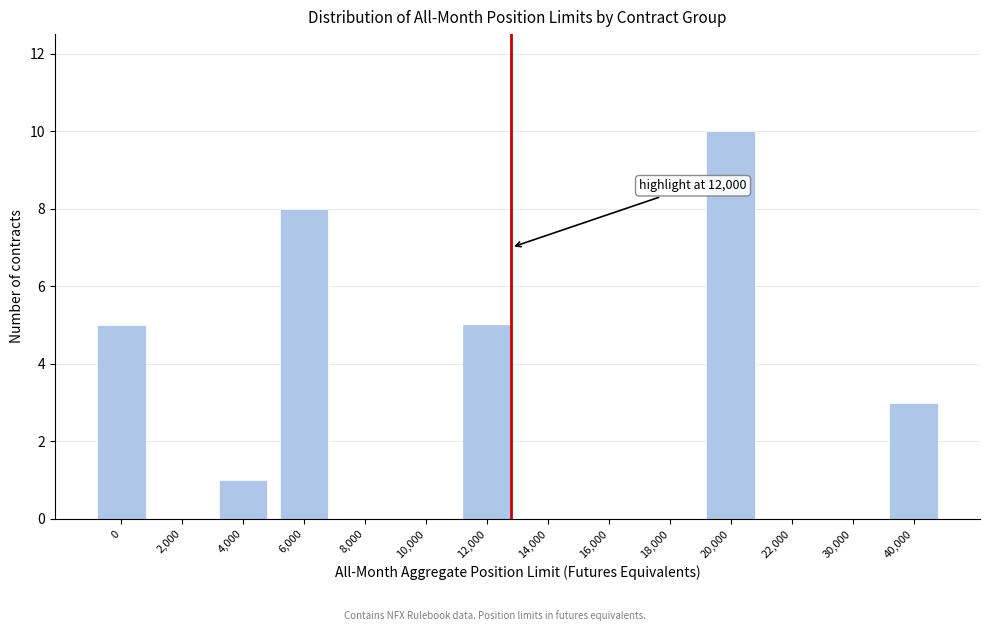

Reading left to right, list all the values displayed in this chart.

0=5	2,000=0	4,000=1	6,000=8	8,000=0	10,000=0	12,000=5	14,000=0	16,000=0	18,000=0	20,000=10	22,000=0	30,000=0	40,000=3